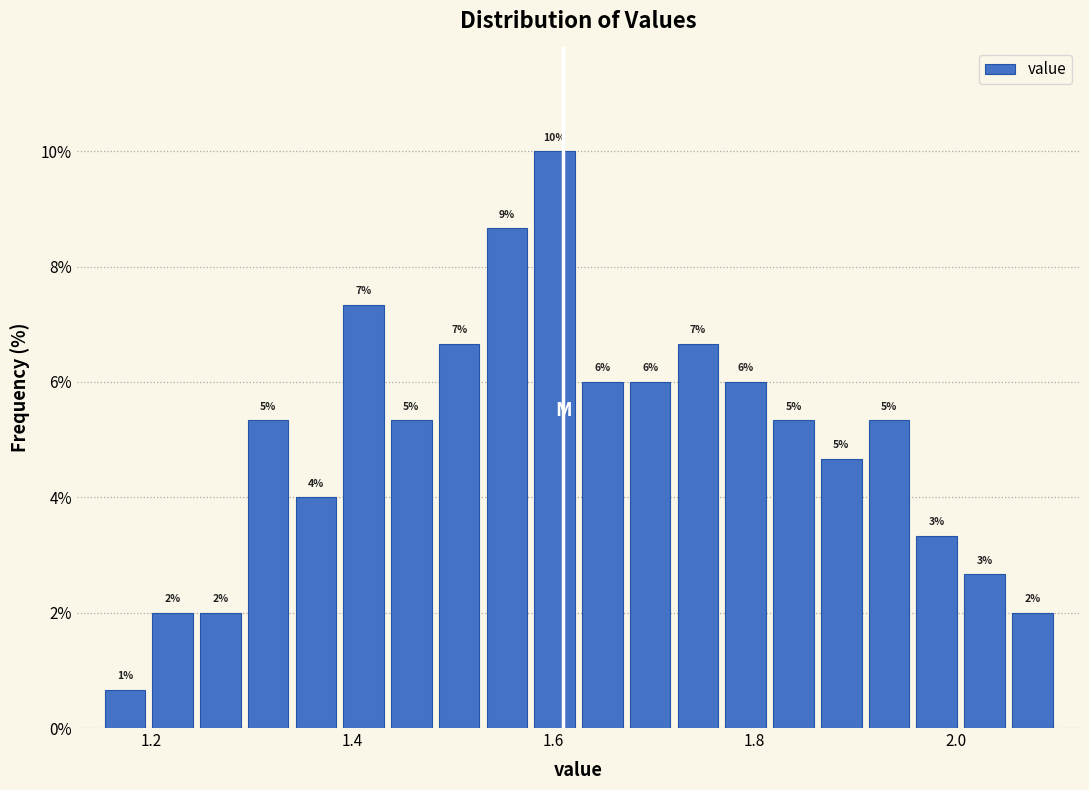

Around what value on the x-axis is the tallest bar? Give the approximate position of its centre, as read against the axis.

1.60